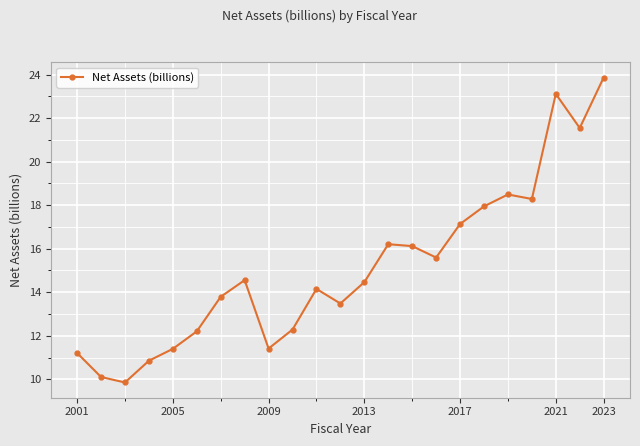

True or false: the data has more than 0 interior local peaks.

True